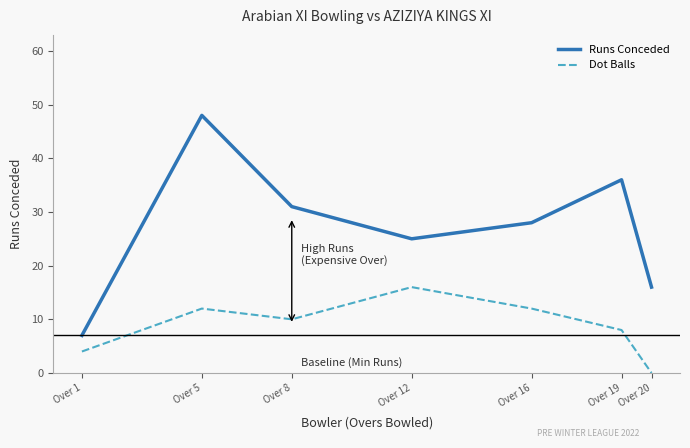

Count the number of data series in this chart.

2